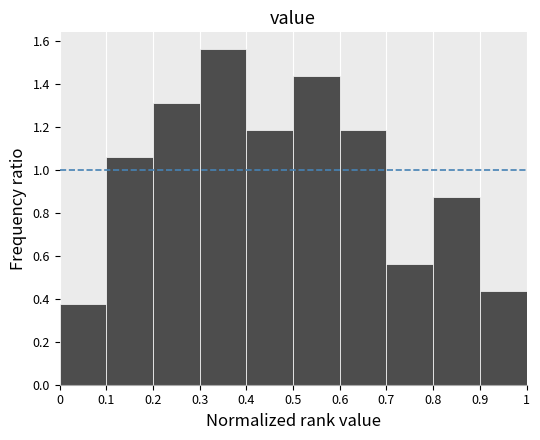

Reading left to right, list every bar in this chart as the range it spans on the x-axis followed by its height. The values are not printed on the chart, so give them approximately, as read against the axis.

0 to 0.1: 0.38
0.1 to 0.2: 1.06
0.2 to 0.3: 1.32
0.3 to 0.4: 1.56
0.4 to 0.5: 1.18
0.5 to 0.6: 1.44
0.6 to 0.7: 1.18
0.7 to 0.8: 0.56
0.8 to 0.9: 0.88
0.9 to 1: 0.44